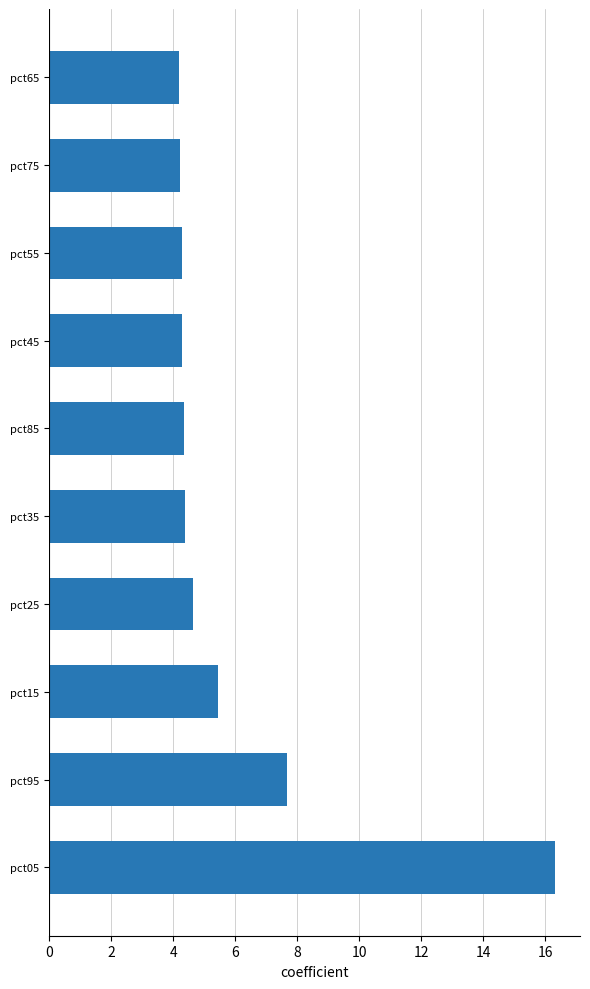

True or false: the data shows 4.2 at pct65.

True